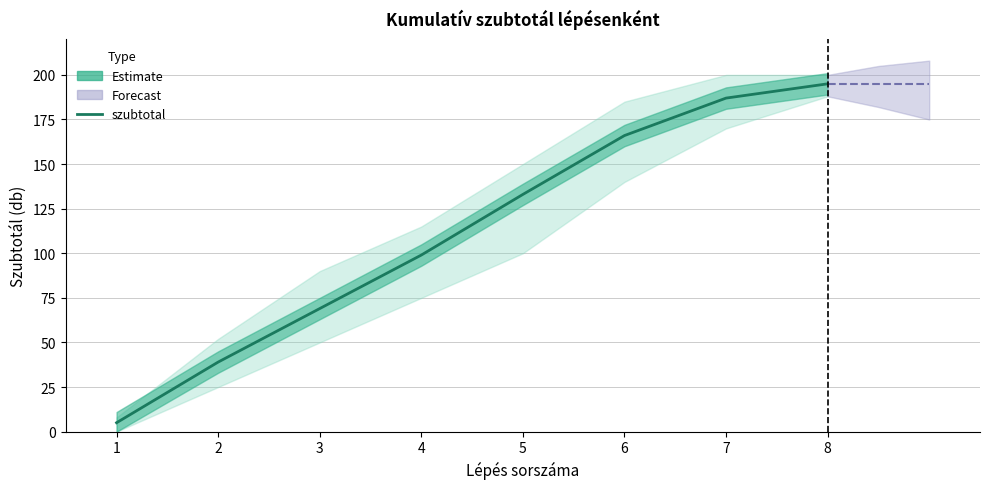

How many values exceed 133?

3